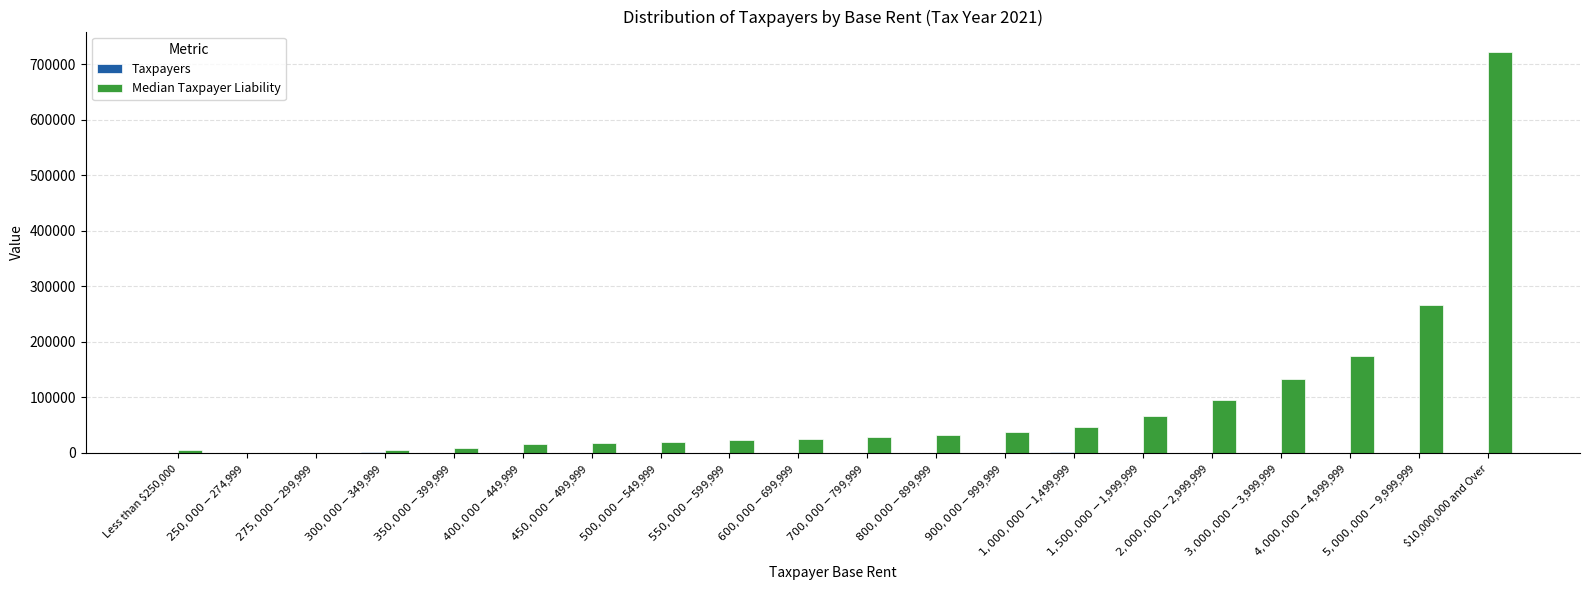

Which series has the largest total across all categories?

Median Taxpayer Liability